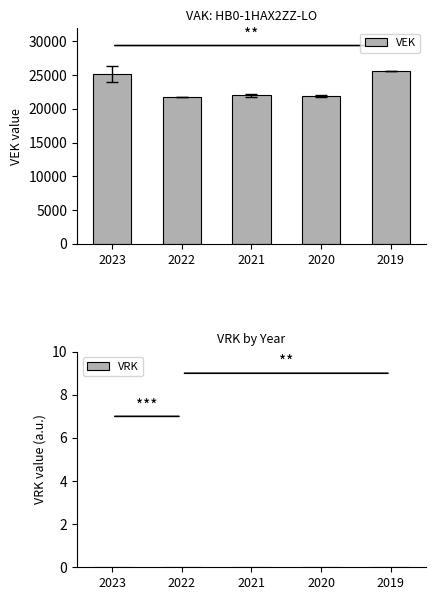

Between 2021 and 2019, which is larger?

2019